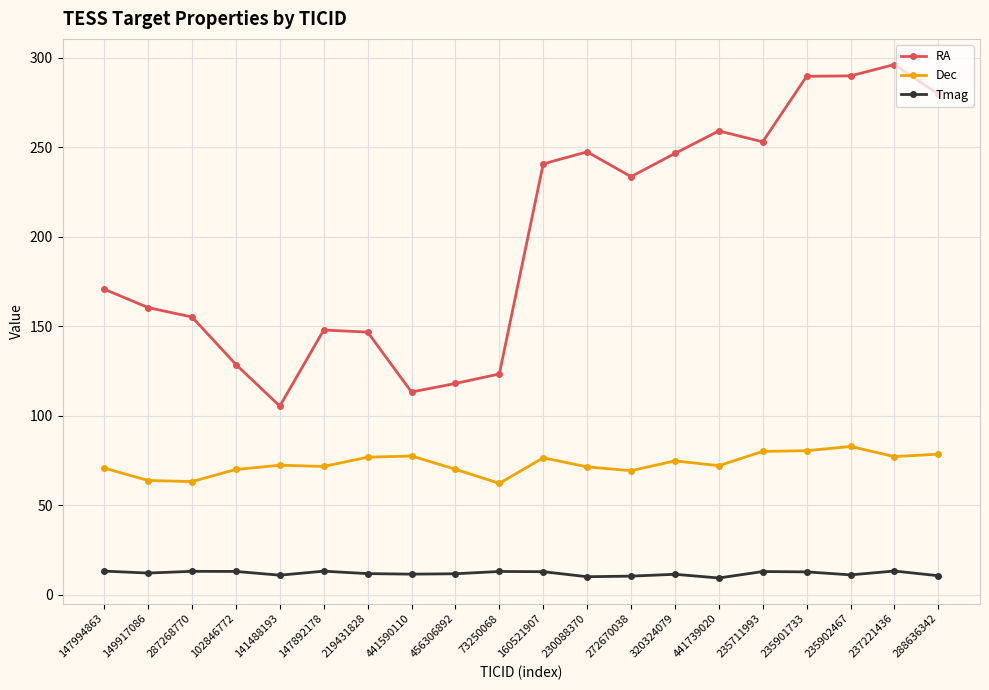

What position from the left is 219431828?

7